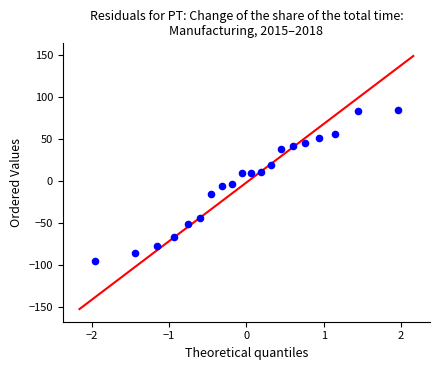

What is the range of X values (max minus min)?

3.9